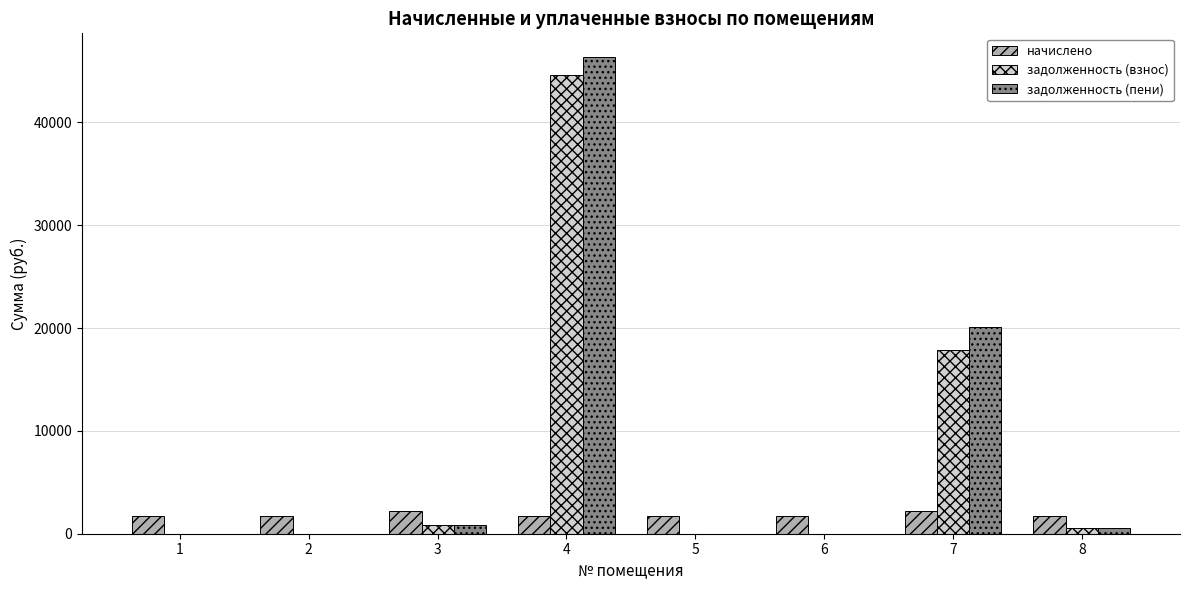

How many data points does each series have?

8